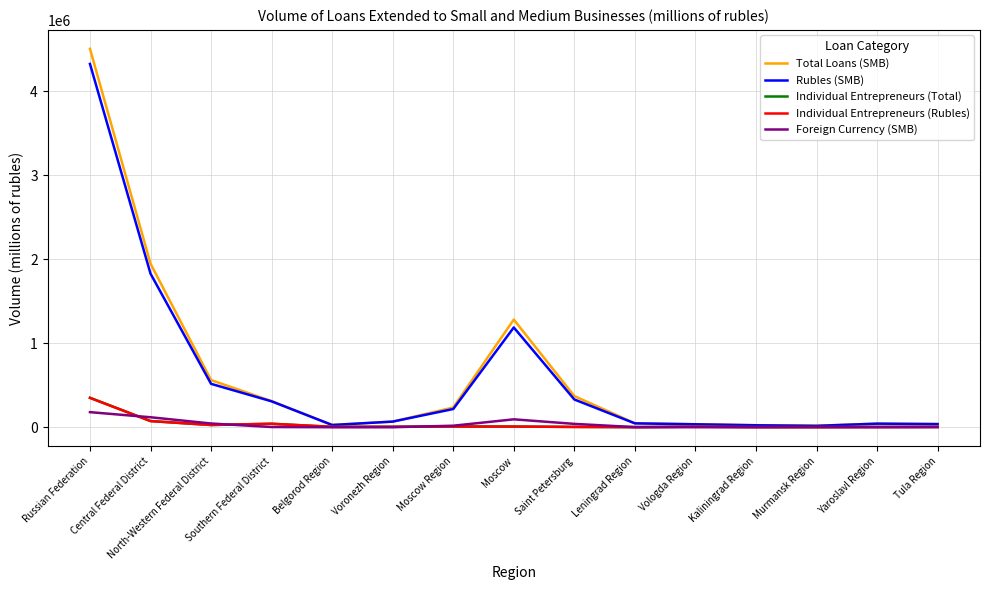

True or false: Foreign Currency (SMB) and Individual Entrepreneurs (Total) intersect in this chart.

True